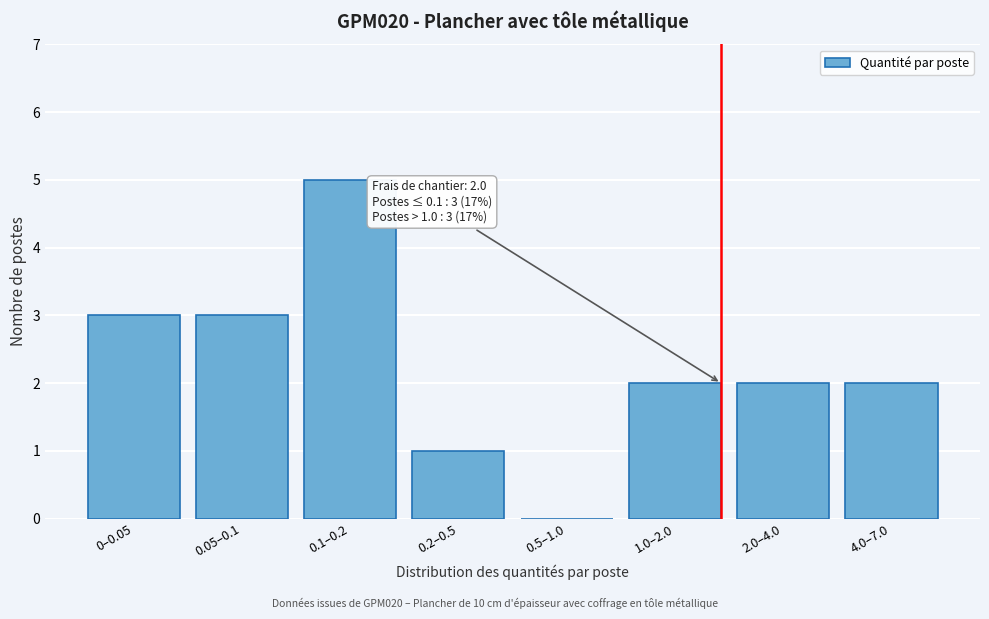

Reading left to right, transcribe all the data shown in this chart.

0–0.05=3	0.05–0.1=3	0.1–0.2=5	0.2–0.5=1	0.5–1.0=0	1.0–2.0=2	2.0–4.0=2	4.0–7.0=2